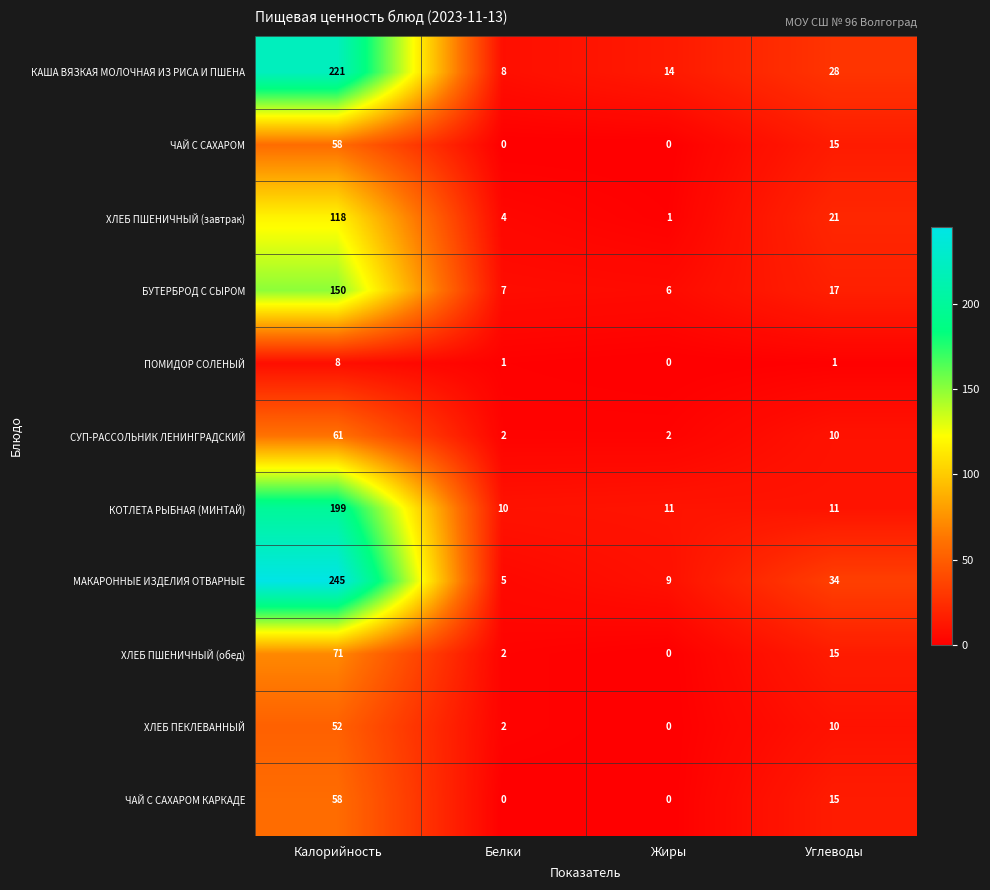

What is the highest value of the ХЛЕБ ПШЕНИЧНЫЙ (обед) series?

71